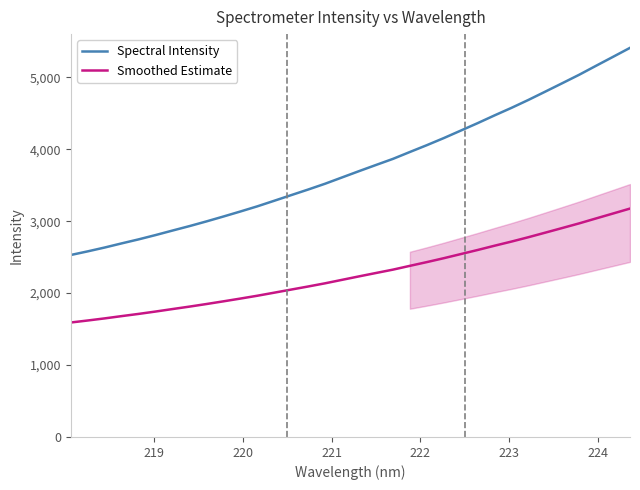

At how many categories does at least one series exceed 3602?

18